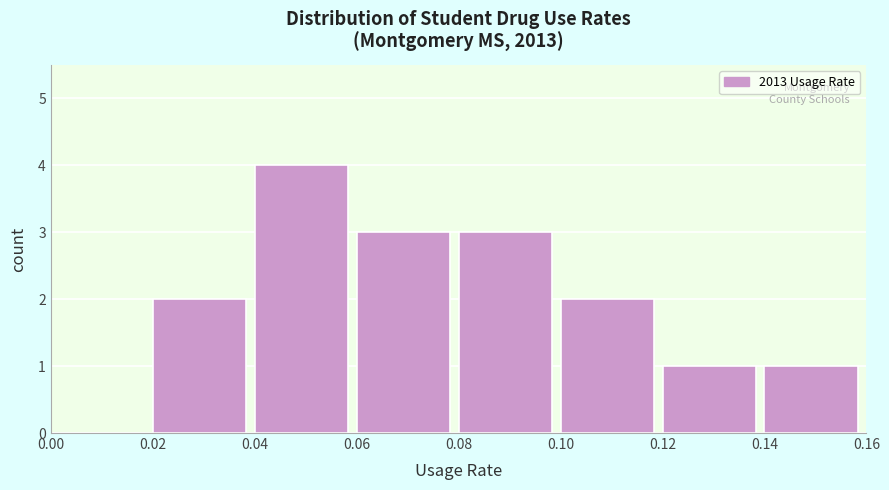

Reading left to right, list every bar in this chart as the range it spans on the x-axis followed by its height. The values are not printed on the chart, so give them approximately, as read against the axis.

0.00 to 0.02: 0
0.02 to 0.04: 2
0.04 to 0.06: 4
0.06 to 0.08: 3
0.08 to 0.10: 3
0.10 to 0.12: 2
0.12 to 0.14: 1
0.14 to 0.16: 1